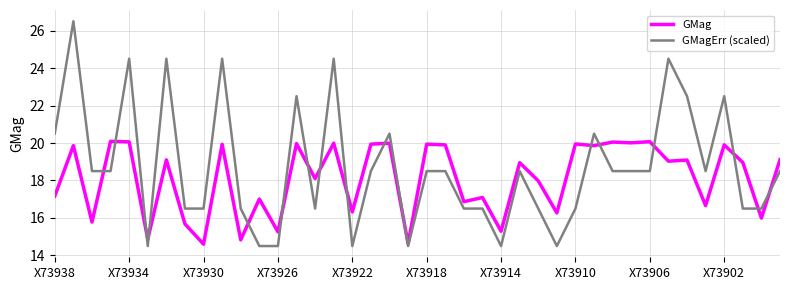

What is the sum of all GMag values?

724.1